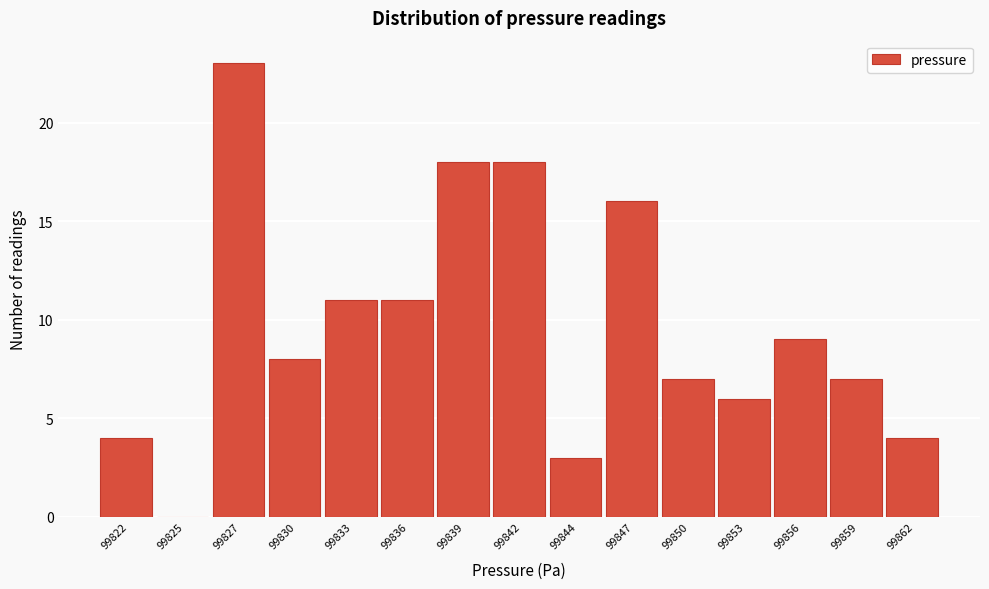

Reading left to right, extract all data points from this chart.

99822=4	99825=0	99827=23	99830=8	99833=11	99836=11	99839=18	99842=18	99844=3	99847=16	99850=7	99853=6	99856=9	99859=7	99862=4